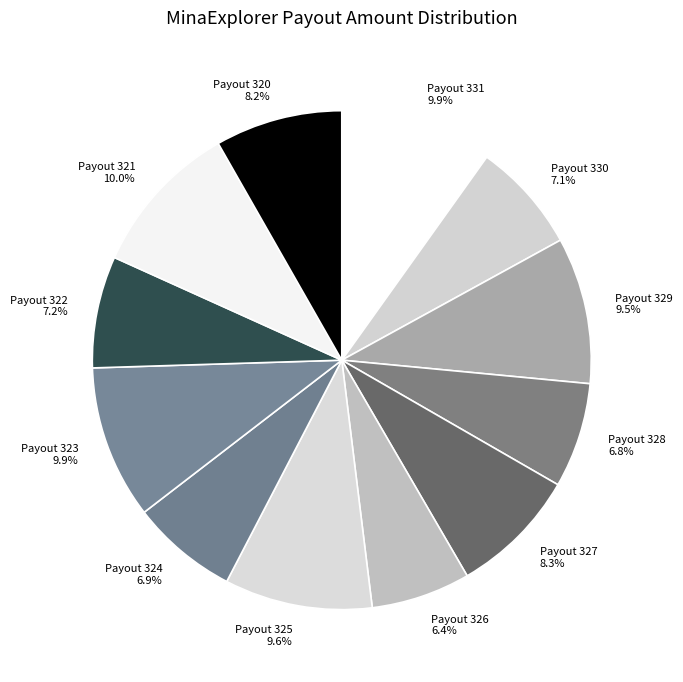

Is it true that Payout 320 is 1% of the pie?

False